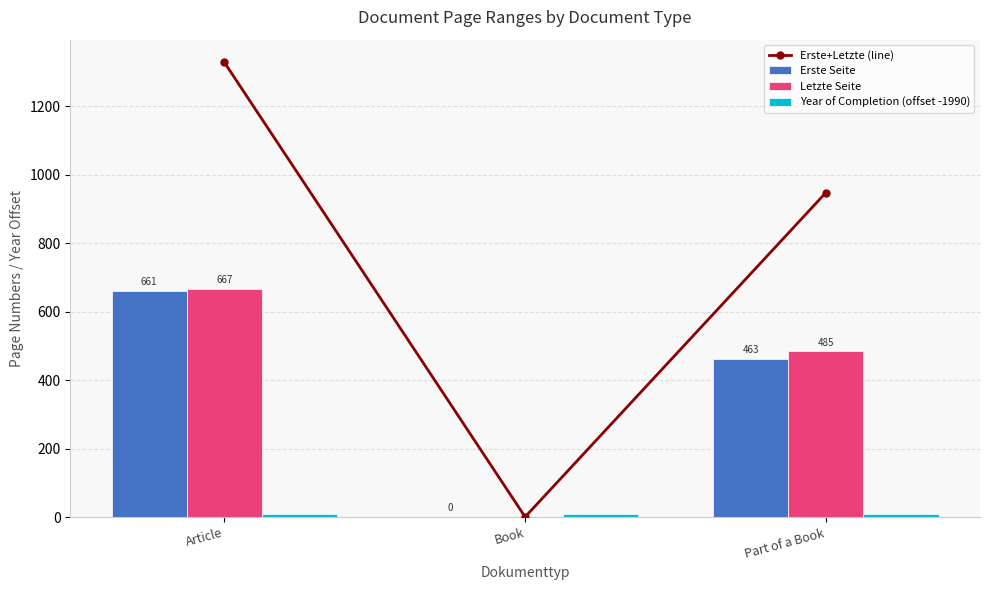

What is the label of the 3rd bar from the left?

Part of a Book